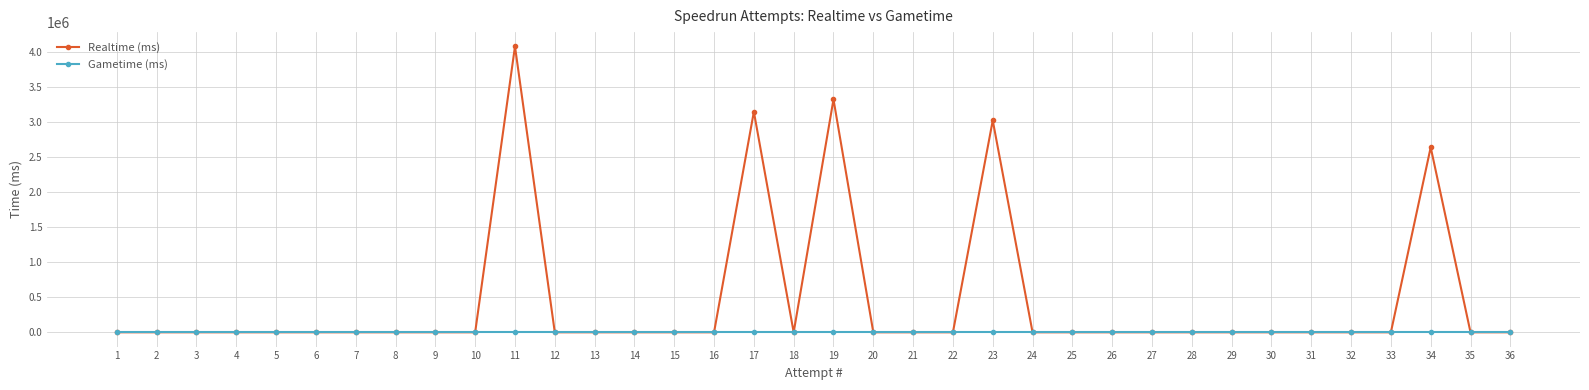

Reading left to right, extract all data points from this chart.

Realtime (ms): 1=0	2=0	3=0	4=0	5=0	6=0	7=0	8=0	9=0	10=0	11=4075026	12=0	13=0	14=0	15=0	16=0	17=3143689	18=0	19=3319529	20=0	21=0	22=0	23=3019637	24=0	25=0	26=0	27=0	28=0	29=0	30=0	31=0	32=0	33=0	34=2636541	35=0	36=0
Gametime (ms): 1=0	2=0	3=0	4=0	5=0	6=0	7=0	8=0	9=0	10=0	11=0	12=0	13=0	14=0	15=0	16=0	17=0	18=0	19=0	20=0	21=0	22=0	23=0	24=0	25=0	26=0	27=0	28=0	29=0	30=0	31=0	32=0	33=0	34=0	35=0	36=0